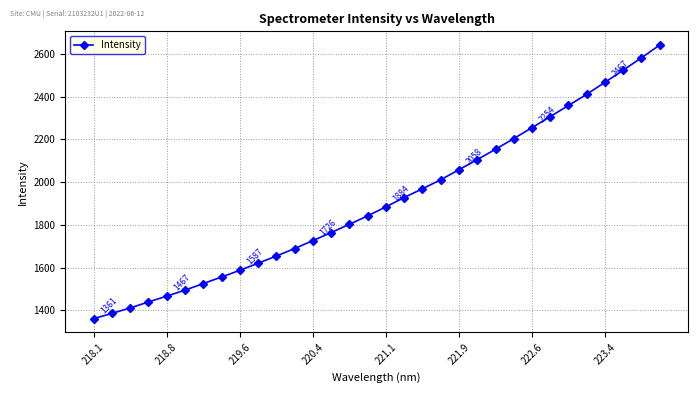

What is the difference between the maximum and minimum values?

1279.6